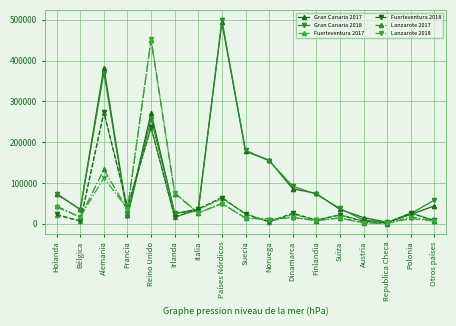

What is the difference between the maximum and second lowest values in the Fuerteventura 2017 series?

268377